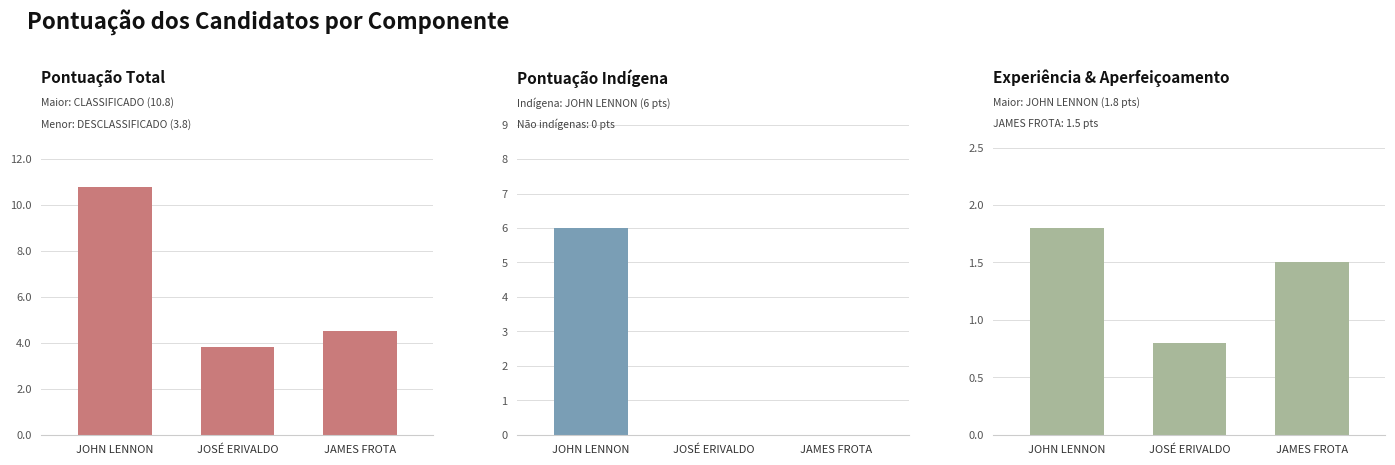

What is the difference between the maximum and second lowest values in the PONTUACAO INDIGENA series?

6.0